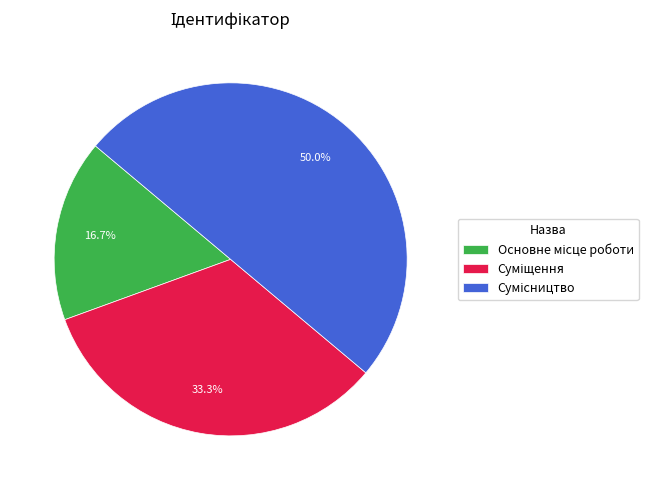

How many segments does this pie chart have?

3